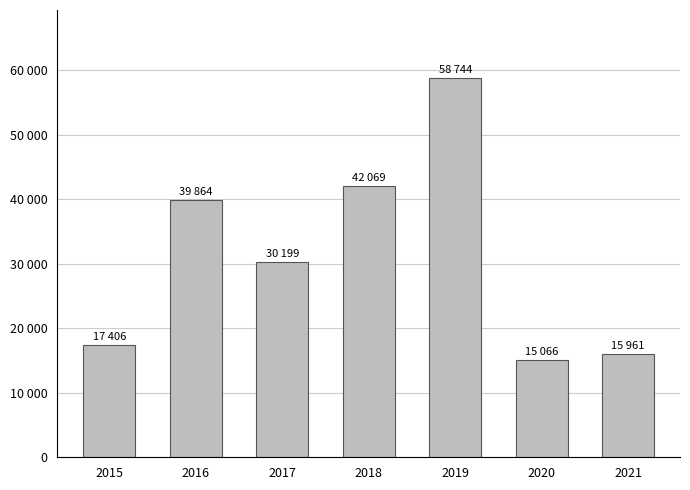

Which has a higher value, 2018 or 2020?

2018